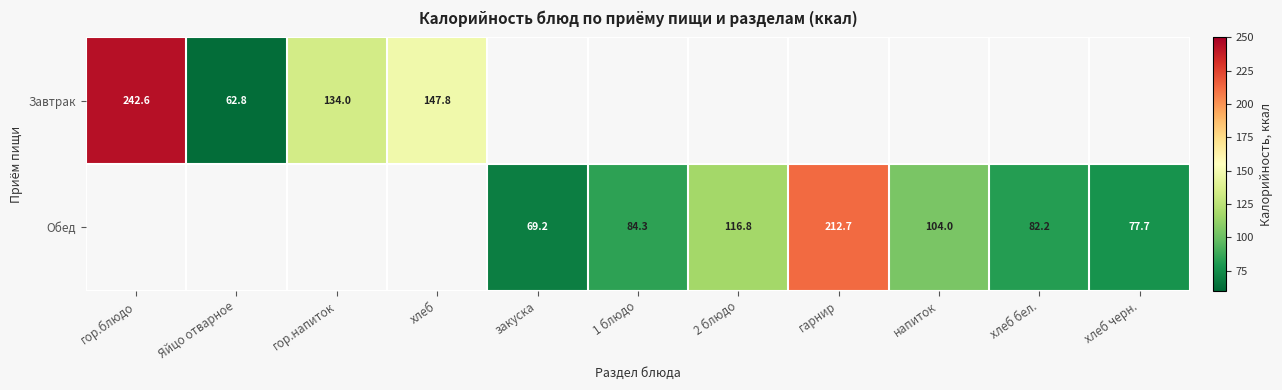

Is the value of Завтрак at гор.напиток greater than the value of Обед at напиток?

Yes